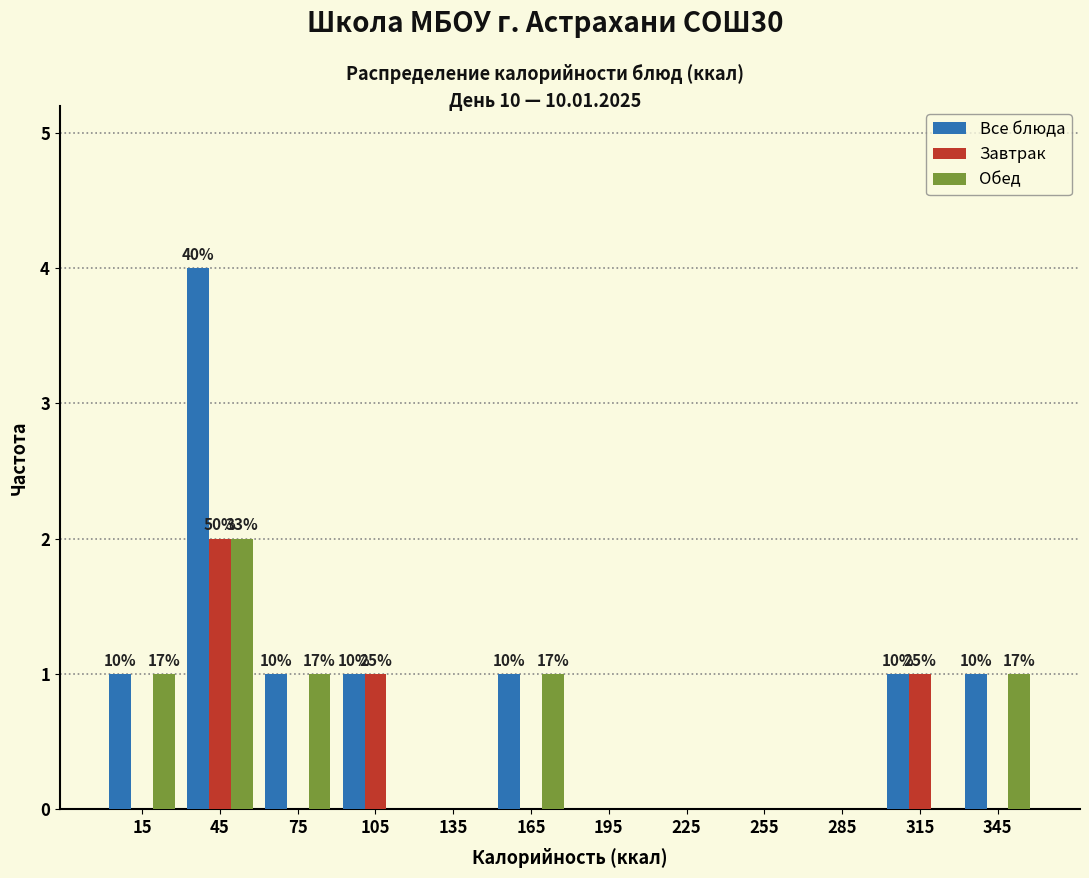

In the Все блюда series, which range on the x-axis has the tallest bar?

30 to 60